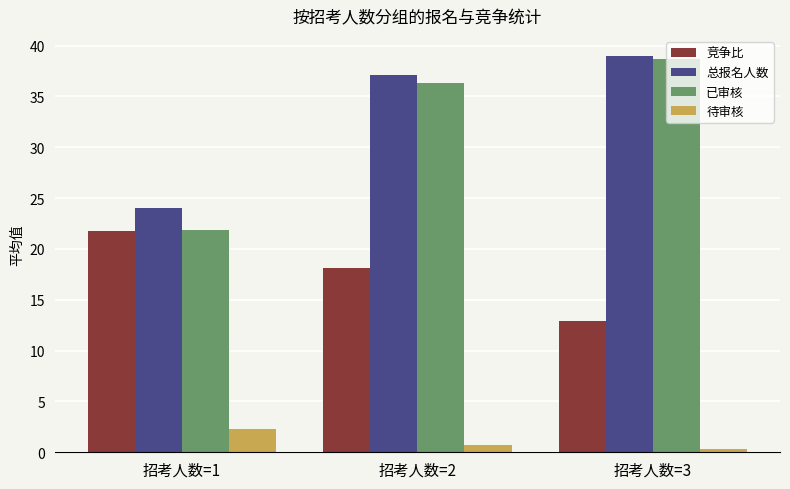

Which series has the widest spread of values?

已审核